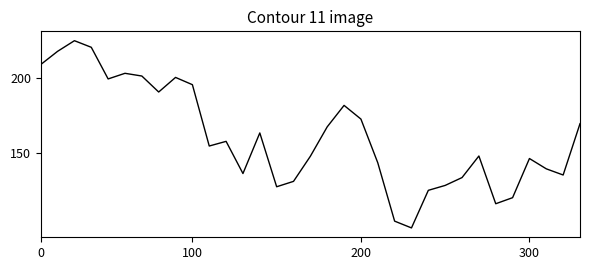

What is the difference between the maximum and minimum values?

125.0